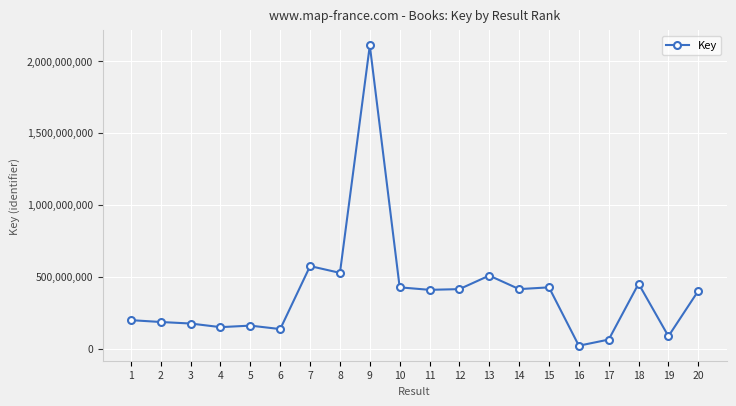

What is the maximum value shown in the chart?

2106715263